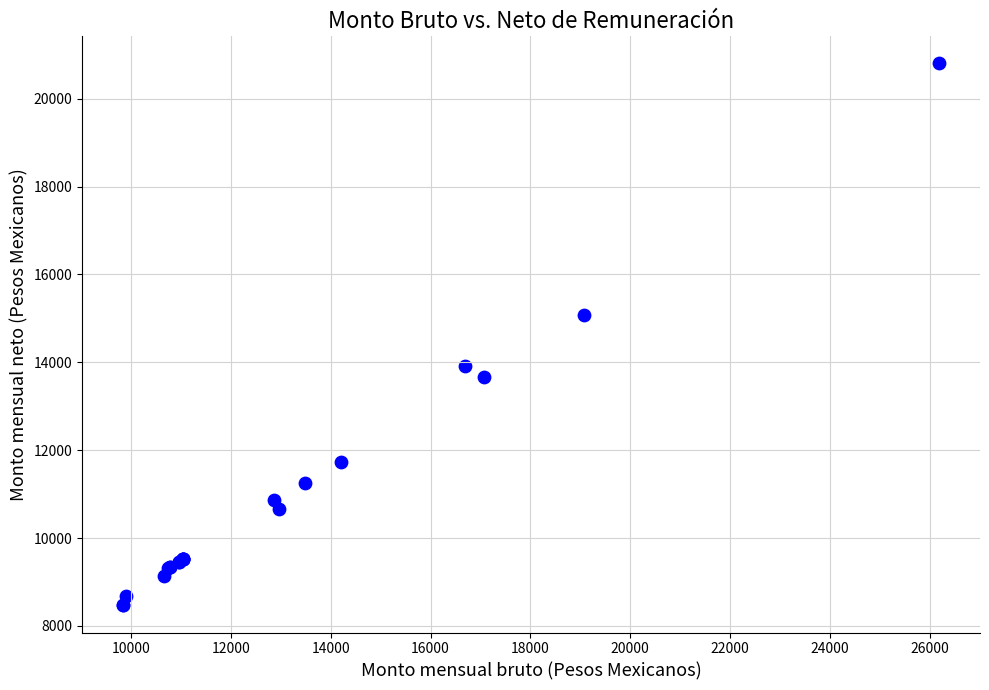

What Y value in the scatter plot is closest to 14634?

15075.6